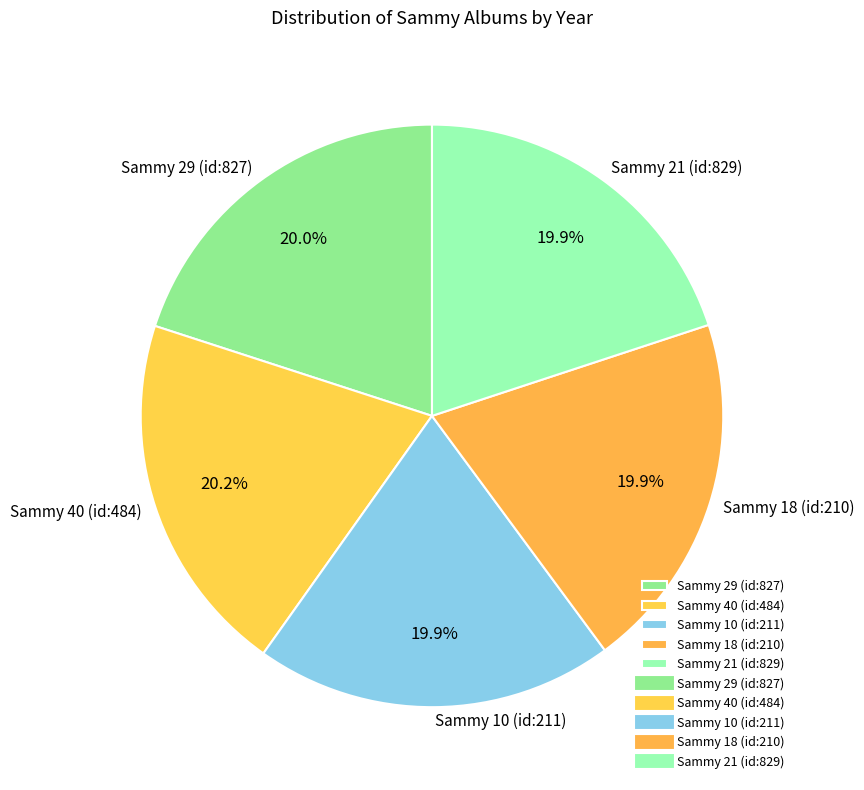

To the nearest percent, what is the combined percentage of Sammy 40 (id:484) and Sammy 29 (id:827)?

40%